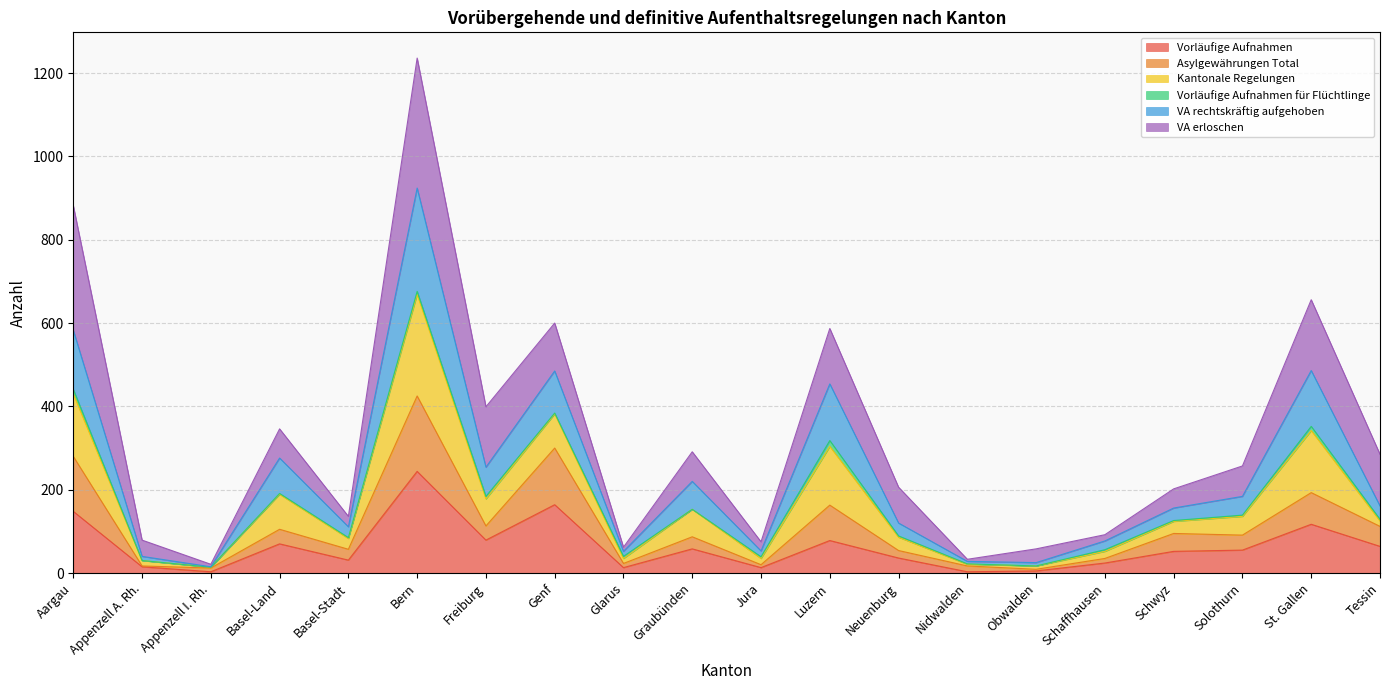

At which category is the sum across all series the highest?

Bern